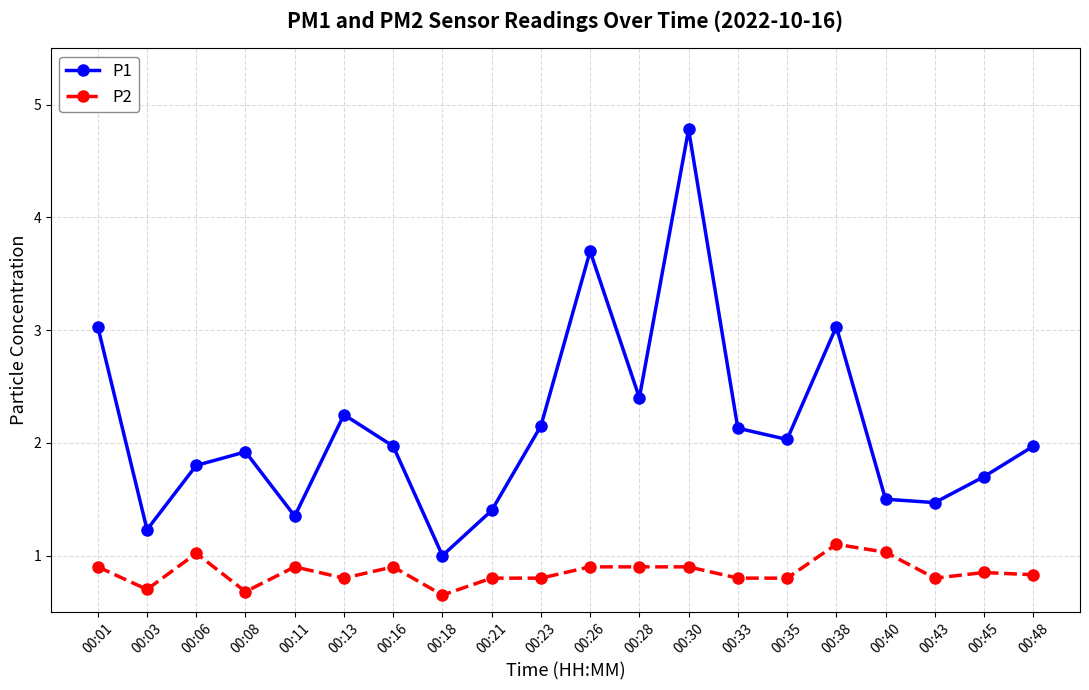

Rank the series by their maximum value, from lowest to highest.

P2, P1